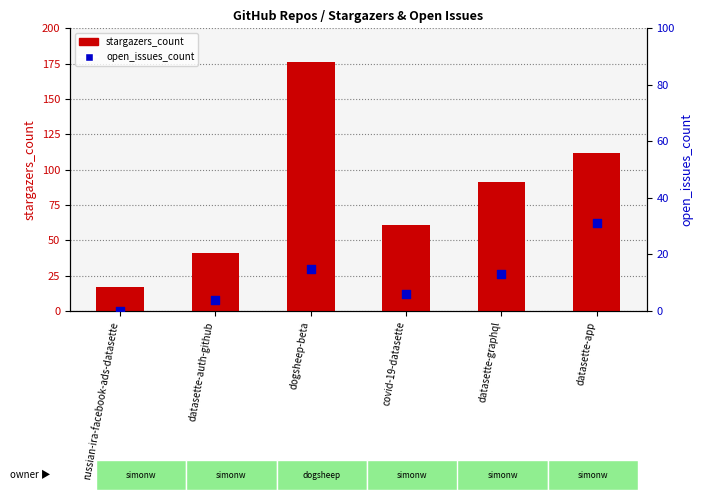

Which series has the largest total across all categories?

stargazers_count